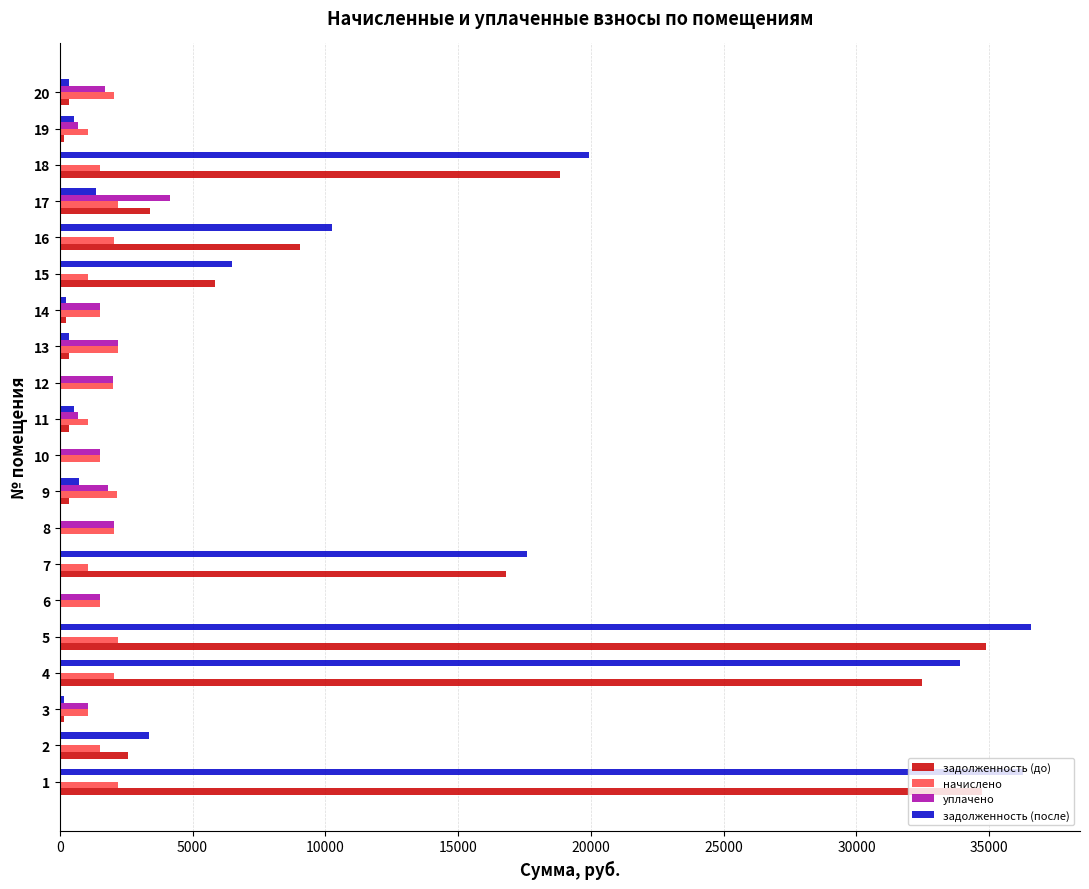

Is the value of задолженность (после) at 12 greater than the value of начислено at 11?

No